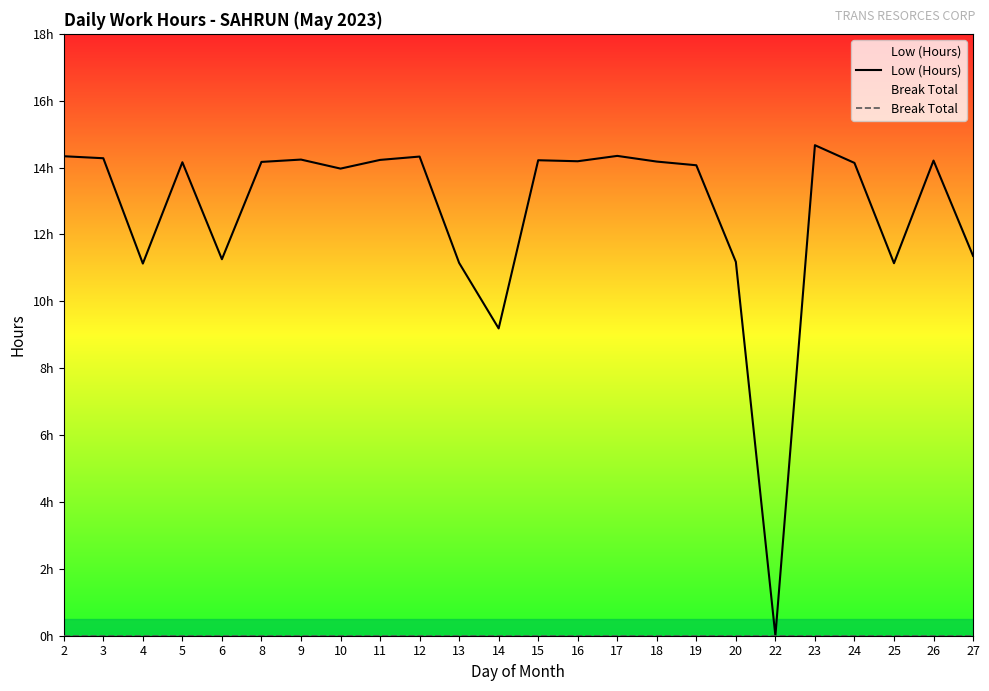

How many lines are shown in the chart?

2